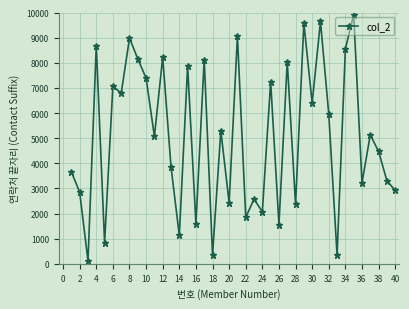

True or false: there are more than 2 points higher than both neighbors.

True